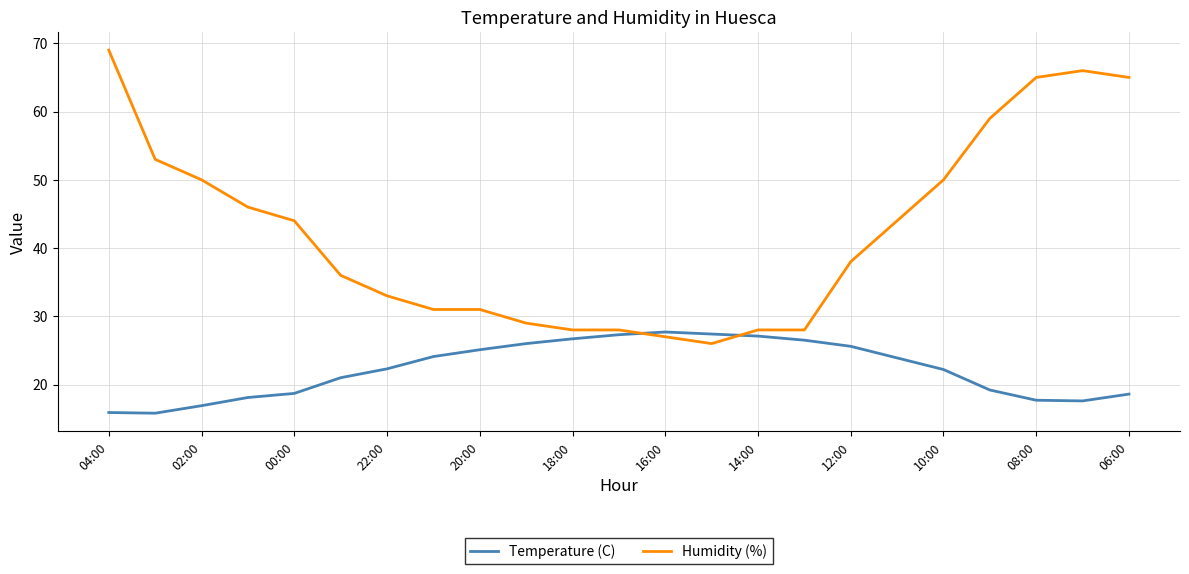

List the series in order of their overall mean, highest first.

Humidity (%), Temperature (C)